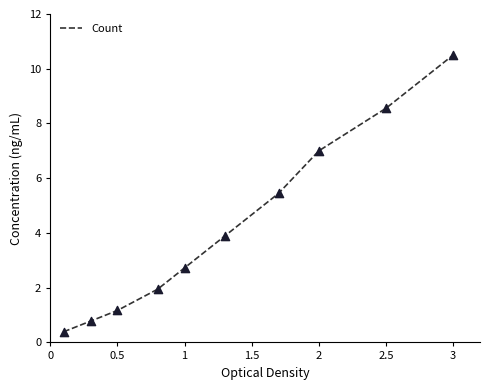

What is the difference between the maximum and minimum values?

10.1